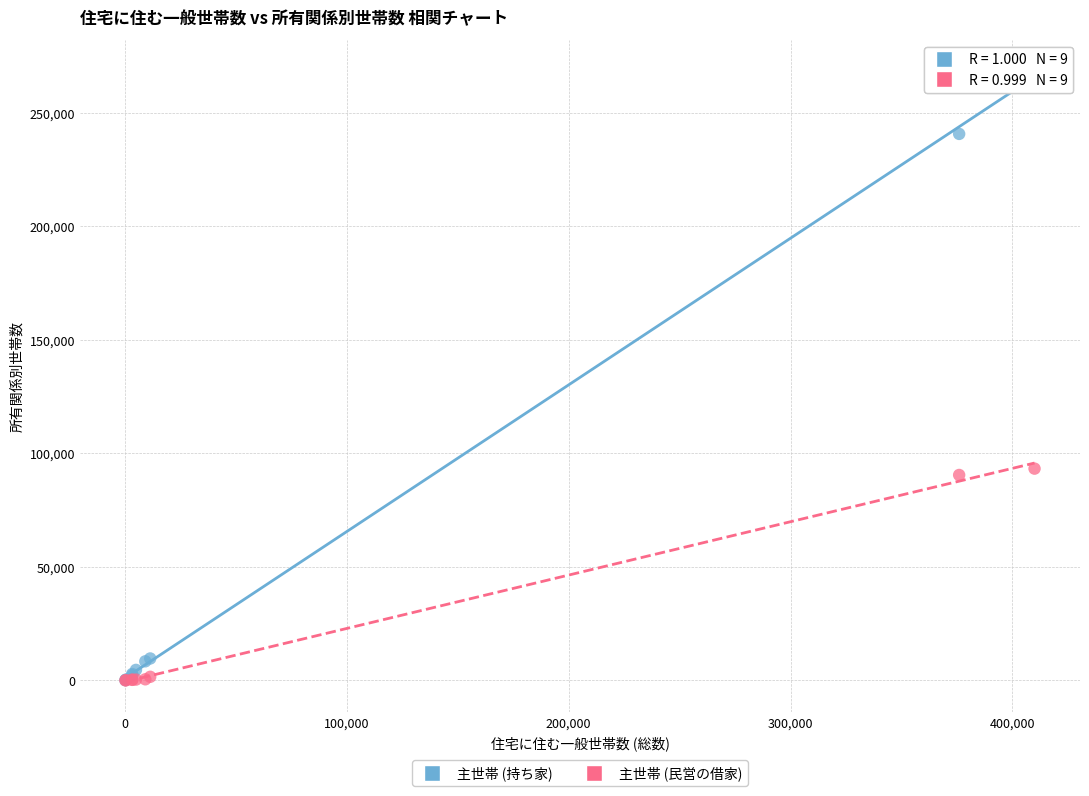

Which series contains the highest Y value?

主世帯 (持ち家)